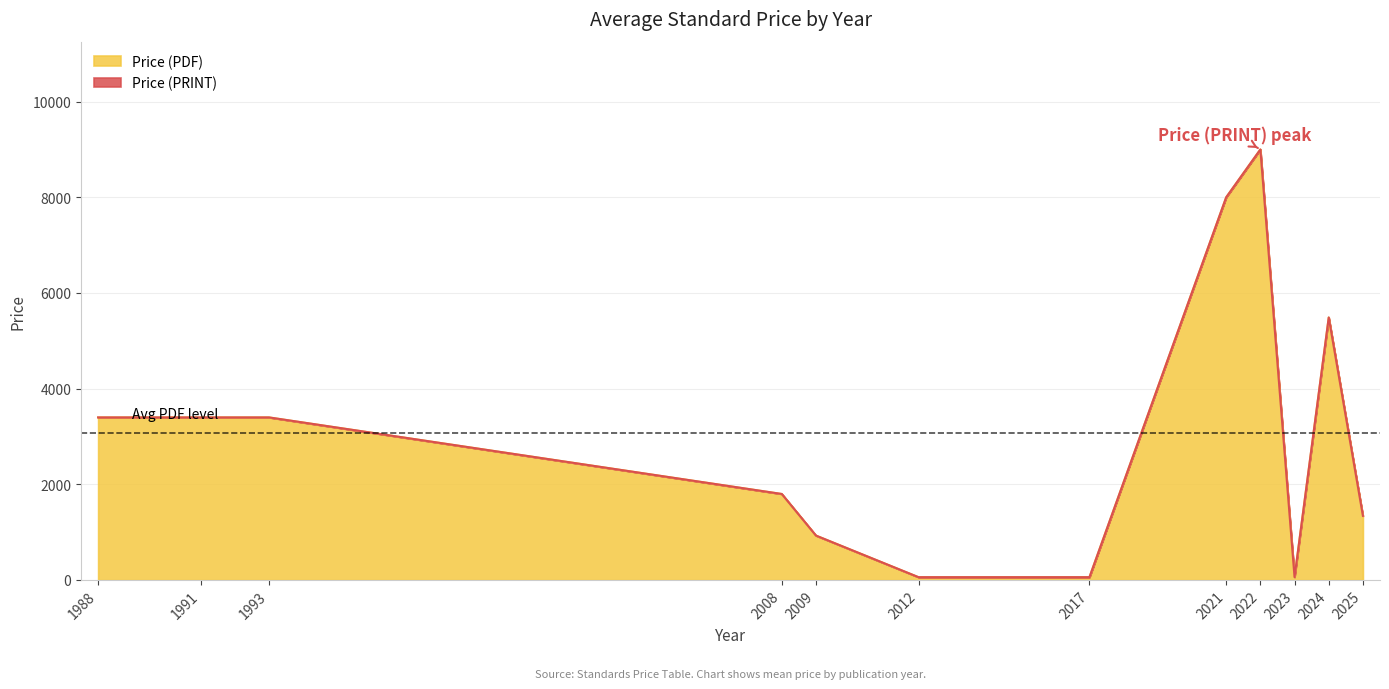

At which category does Price (PRINT) reach its first local peak?

2022